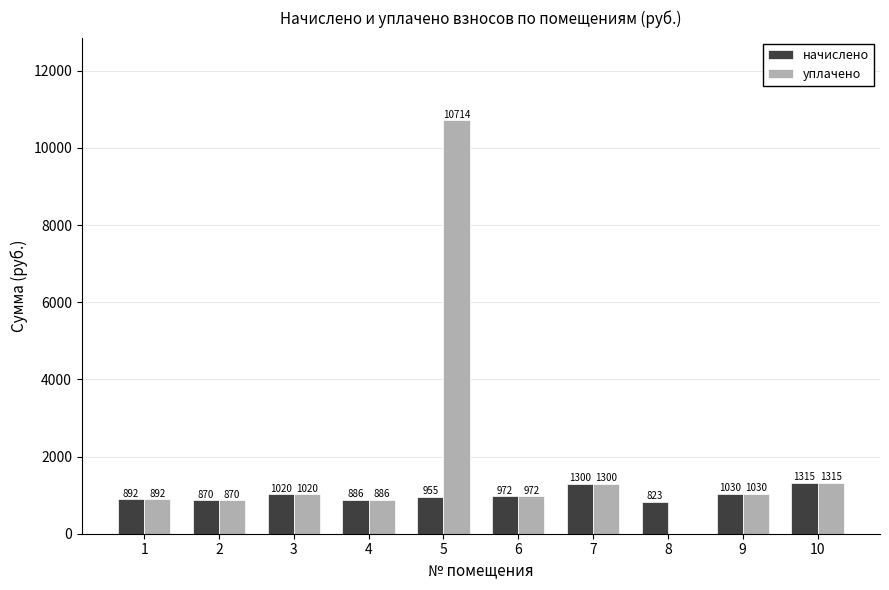

What is the maximum value for начислено?

1315.4